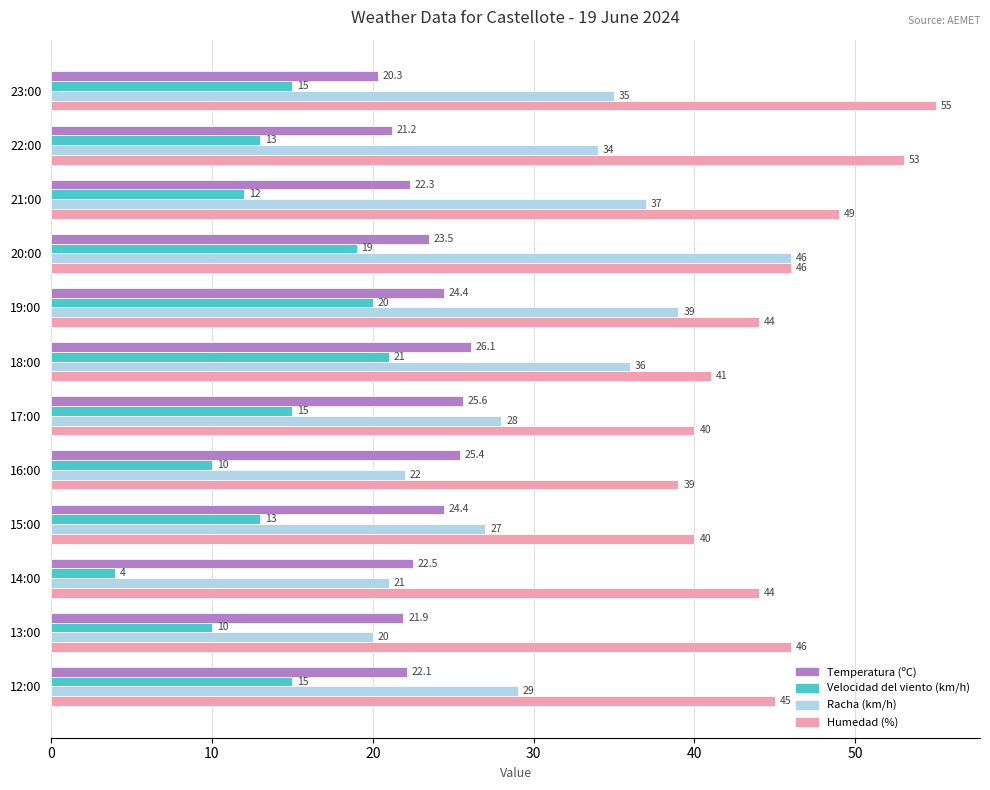

Which series has the widest spread of values?

Racha (km/h)